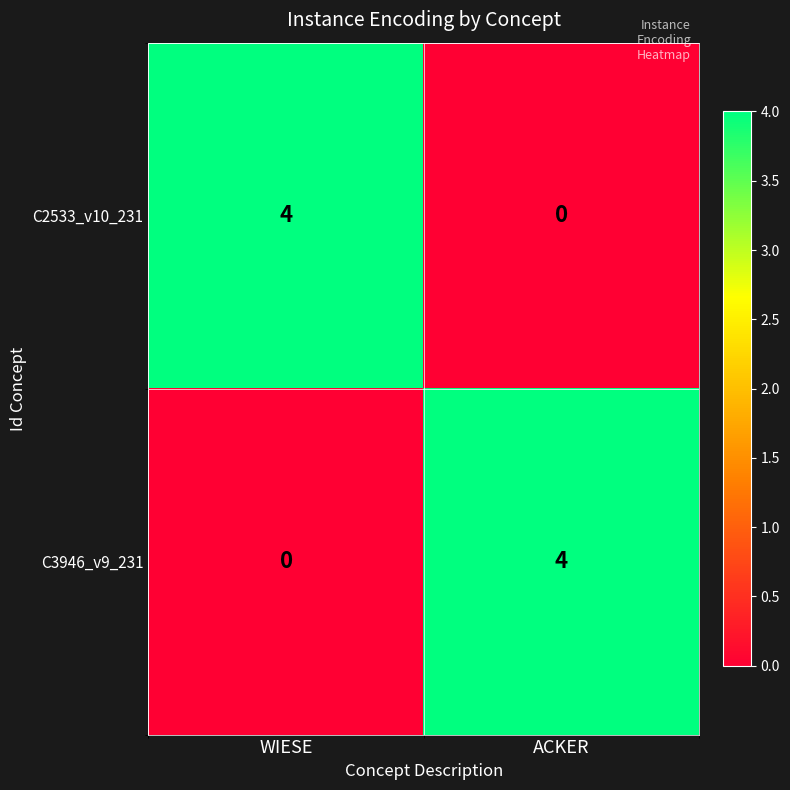

Reading left to right, list all the values displayed in this chart.

C2533_v10_231: WIESE=4	ACKER=0
C3946_v9_231: WIESE=0	ACKER=4